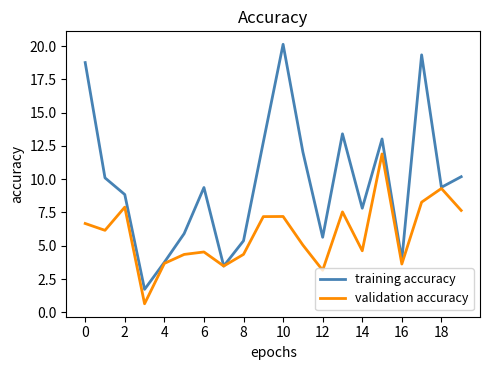

List the series in order of their overall mean, lowest first.

validation accuracy, training accuracy